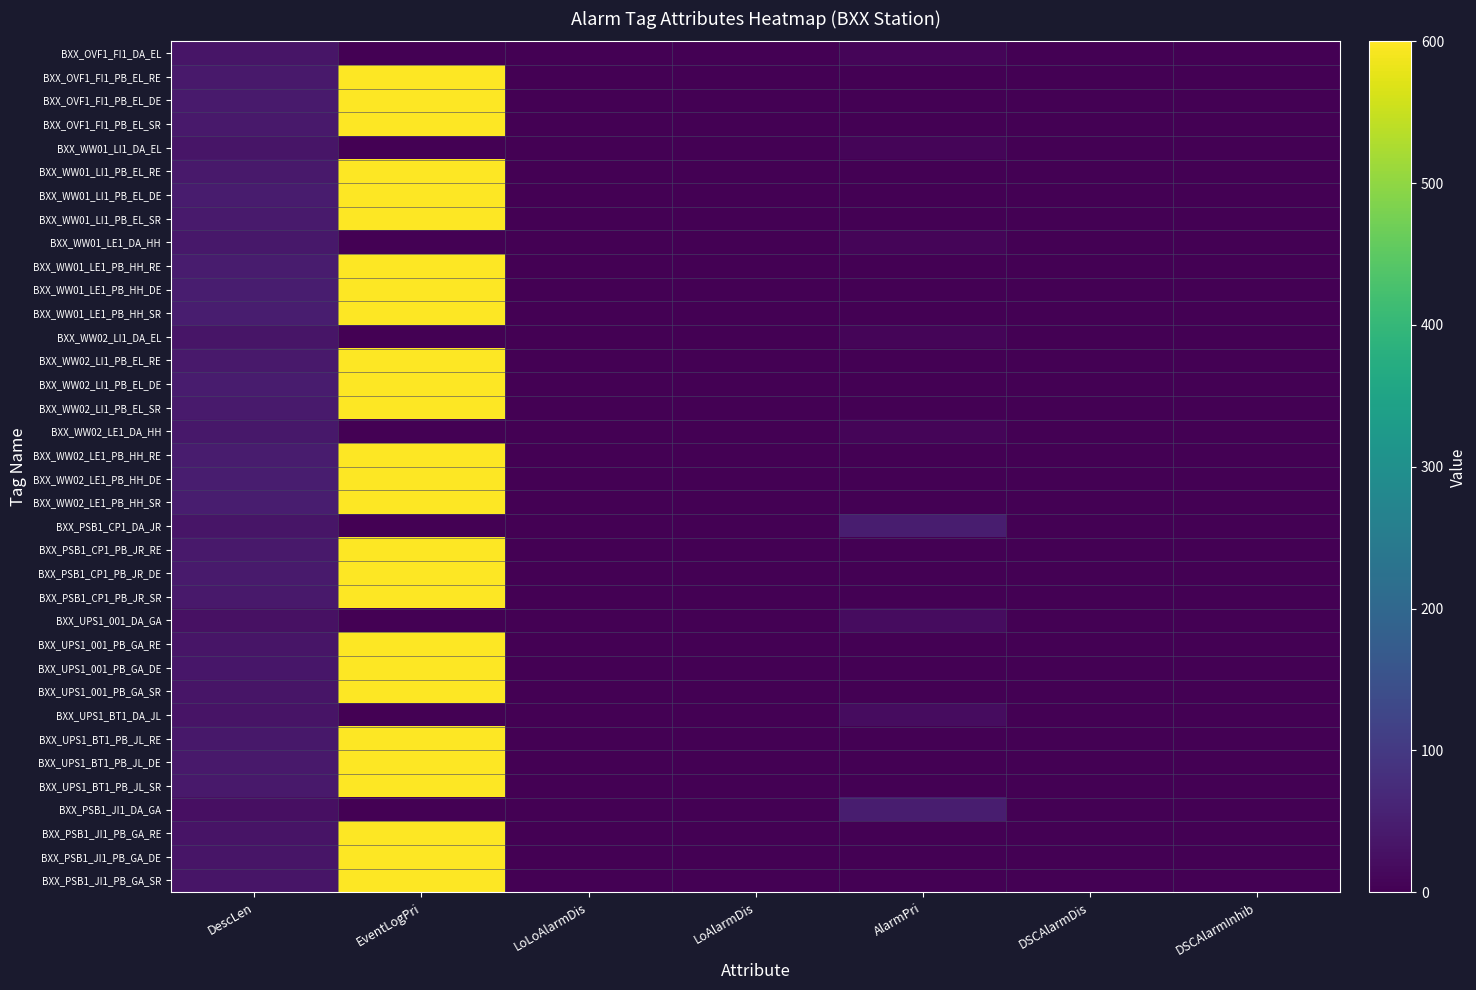

Reading left to right, what are all the values shown in this chart?

BXX_OVF1_FI1_DA_EL: DescLen=33	EventLogPri=0	LoLoAlarmDis=0	LoAlarmDis=0	AlarmPri=9	DSCAlarmDis=0	DSCAlarmInhib=0
BXX_OVF1_FI1_PB_EL_RE: DescLen=40	EventLogPri=600	LoLoAlarmDis=0	LoAlarmDis=0	AlarmPri=1	DSCAlarmDis=0	DSCAlarmInhib=0
BXX_OVF1_FI1_PB_EL_DE: DescLen=43	EventLogPri=600	LoLoAlarmDis=0	LoAlarmDis=0	AlarmPri=1	DSCAlarmDis=0	DSCAlarmInhib=0
BXX_OVF1_FI1_PB_EL_SR: DescLen=42	EventLogPri=600	LoLoAlarmDis=0	LoAlarmDis=0	AlarmPri=1	DSCAlarmDis=0	DSCAlarmInhib=0
BXX_WW01_LI1_DA_EL: DescLen=35	EventLogPri=0	LoLoAlarmDis=0	LoAlarmDis=0	AlarmPri=9	DSCAlarmDis=0	DSCAlarmInhib=0
BXX_WW01_LI1_PB_EL_RE: DescLen=42	EventLogPri=600	LoLoAlarmDis=0	LoAlarmDis=0	AlarmPri=1	DSCAlarmDis=0	DSCAlarmInhib=0
BXX_WW01_LI1_PB_EL_DE: DescLen=45	EventLogPri=600	LoLoAlarmDis=0	LoAlarmDis=0	AlarmPri=1	DSCAlarmDis=0	DSCAlarmInhib=0
BXX_WW01_LI1_PB_EL_SR: DescLen=44	EventLogPri=600	LoLoAlarmDis=0	LoAlarmDis=0	AlarmPri=1	DSCAlarmDis=0	DSCAlarmInhib=0
BXX_WW01_LE1_DA_HH: DescLen=39	EventLogPri=0	LoLoAlarmDis=0	LoAlarmDis=0	AlarmPri=9	DSCAlarmDis=0	DSCAlarmInhib=0
BXX_WW01_LE1_PB_HH_RE: DescLen=46	EventLogPri=600	LoLoAlarmDis=0	LoAlarmDis=0	AlarmPri=1	DSCAlarmDis=0	DSCAlarmInhib=0
BXX_WW01_LE1_PB_HH_DE: DescLen=49	EventLogPri=600	LoLoAlarmDis=0	LoAlarmDis=0	AlarmPri=1	DSCAlarmDis=0	DSCAlarmInhib=0
BXX_WW01_LE1_PB_HH_SR: DescLen=48	EventLogPri=600	LoLoAlarmDis=0	LoAlarmDis=0	AlarmPri=1	DSCAlarmDis=0	DSCAlarmInhib=0
BXX_WW02_LI1_DA_EL: DescLen=35	EventLogPri=0	LoLoAlarmDis=0	LoAlarmDis=0	AlarmPri=9	DSCAlarmDis=0	DSCAlarmInhib=0
BXX_WW02_LI1_PB_EL_RE: DescLen=42	EventLogPri=600	LoLoAlarmDis=0	LoAlarmDis=0	AlarmPri=1	DSCAlarmDis=0	DSCAlarmInhib=0
BXX_WW02_LI1_PB_EL_DE: DescLen=45	EventLogPri=600	LoLoAlarmDis=0	LoAlarmDis=0	AlarmPri=1	DSCAlarmDis=0	DSCAlarmInhib=0
BXX_WW02_LI1_PB_EL_SR: DescLen=44	EventLogPri=600	LoLoAlarmDis=0	LoAlarmDis=0	AlarmPri=1	DSCAlarmDis=0	DSCAlarmInhib=0
BXX_WW02_LE1_DA_HH: DescLen=39	EventLogPri=0	LoLoAlarmDis=0	LoAlarmDis=0	AlarmPri=9	DSCAlarmDis=0	DSCAlarmInhib=0
BXX_WW02_LE1_PB_HH_RE: DescLen=46	EventLogPri=600	LoLoAlarmDis=0	LoAlarmDis=0	AlarmPri=1	DSCAlarmDis=0	DSCAlarmInhib=0
BXX_WW02_LE1_PB_HH_DE: DescLen=49	EventLogPri=600	LoLoAlarmDis=0	LoAlarmDis=0	AlarmPri=1	DSCAlarmDis=0	DSCAlarmInhib=0
BXX_WW02_LE1_PB_HH_SR: DescLen=48	EventLogPri=600	LoLoAlarmDis=0	LoAlarmDis=0	AlarmPri=1	DSCAlarmDis=0	DSCAlarmInhib=0
BXX_PSB1_CP1_DA_JR: DescLen=33	EventLogPri=0	LoLoAlarmDis=0	LoAlarmDis=0	AlarmPri=48	DSCAlarmDis=0	DSCAlarmInhib=0
BXX_PSB1_CP1_PB_JR_RE: DescLen=40	EventLogPri=600	LoLoAlarmDis=0	LoAlarmDis=0	AlarmPri=1	DSCAlarmDis=0	DSCAlarmInhib=0
BXX_PSB1_CP1_PB_JR_DE: DescLen=43	EventLogPri=600	LoLoAlarmDis=0	LoAlarmDis=0	AlarmPri=1	DSCAlarmDis=0	DSCAlarmInhib=0
BXX_PSB1_CP1_PB_JR_SR: DescLen=42	EventLogPri=600	LoLoAlarmDis=0	LoAlarmDis=0	AlarmPri=1	DSCAlarmDis=0	DSCAlarmInhib=0
BXX_UPS1_001_DA_GA: DescLen=26	EventLogPri=0	LoLoAlarmDis=0	LoAlarmDis=0	AlarmPri=20	DSCAlarmDis=0	DSCAlarmInhib=0
BXX_UPS1_001_PB_GA_RE: DescLen=33	EventLogPri=600	LoLoAlarmDis=0	LoAlarmDis=0	AlarmPri=1	DSCAlarmDis=0	DSCAlarmInhib=0
BXX_UPS1_001_PB_GA_DE: DescLen=36	EventLogPri=600	LoLoAlarmDis=0	LoAlarmDis=0	AlarmPri=1	DSCAlarmDis=0	DSCAlarmInhib=0
BXX_UPS1_001_PB_GA_SR: DescLen=35	EventLogPri=600	LoLoAlarmDis=0	LoAlarmDis=0	AlarmPri=1	DSCAlarmDis=0	DSCAlarmInhib=0
BXX_UPS1_BT1_DA_JL: DescLen=32	EventLogPri=0	LoLoAlarmDis=0	LoAlarmDis=0	AlarmPri=20	DSCAlarmDis=0	DSCAlarmInhib=0
BXX_UPS1_BT1_PB_JL_RE: DescLen=39	EventLogPri=600	LoLoAlarmDis=0	LoAlarmDis=0	AlarmPri=1	DSCAlarmDis=0	DSCAlarmInhib=0
BXX_UPS1_BT1_PB_JL_DE: DescLen=42	EventLogPri=600	LoLoAlarmDis=0	LoAlarmDis=0	AlarmPri=1	DSCAlarmDis=0	DSCAlarmInhib=0
BXX_UPS1_BT1_PB_JL_SR: DescLen=41	EventLogPri=600	LoLoAlarmDis=0	LoAlarmDis=0	AlarmPri=1	DSCAlarmDis=0	DSCAlarmInhib=0
BXX_PSB1_JI1_DA_GA: DescLen=25	EventLogPri=0	LoLoAlarmDis=0	LoAlarmDis=0	AlarmPri=48	DSCAlarmDis=0	DSCAlarmInhib=0
BXX_PSB1_JI1_PB_GA_RE: DescLen=32	EventLogPri=600	LoLoAlarmDis=0	LoAlarmDis=0	AlarmPri=1	DSCAlarmDis=0	DSCAlarmInhib=0
BXX_PSB1_JI1_PB_GA_DE: DescLen=35	EventLogPri=600	LoLoAlarmDis=0	LoAlarmDis=0	AlarmPri=1	DSCAlarmDis=0	DSCAlarmInhib=0
BXX_PSB1_JI1_PB_GA_SR: DescLen=34	EventLogPri=600	LoLoAlarmDis=0	LoAlarmDis=0	AlarmPri=1	DSCAlarmDis=0	DSCAlarmInhib=0